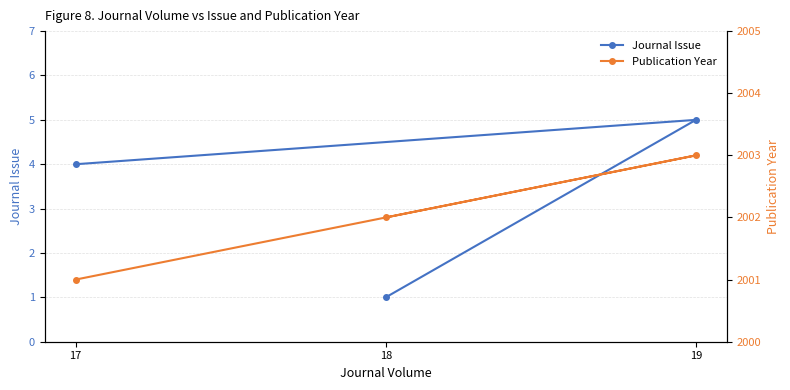

The value of Publication Year at 18 is 2002. True or false?

True